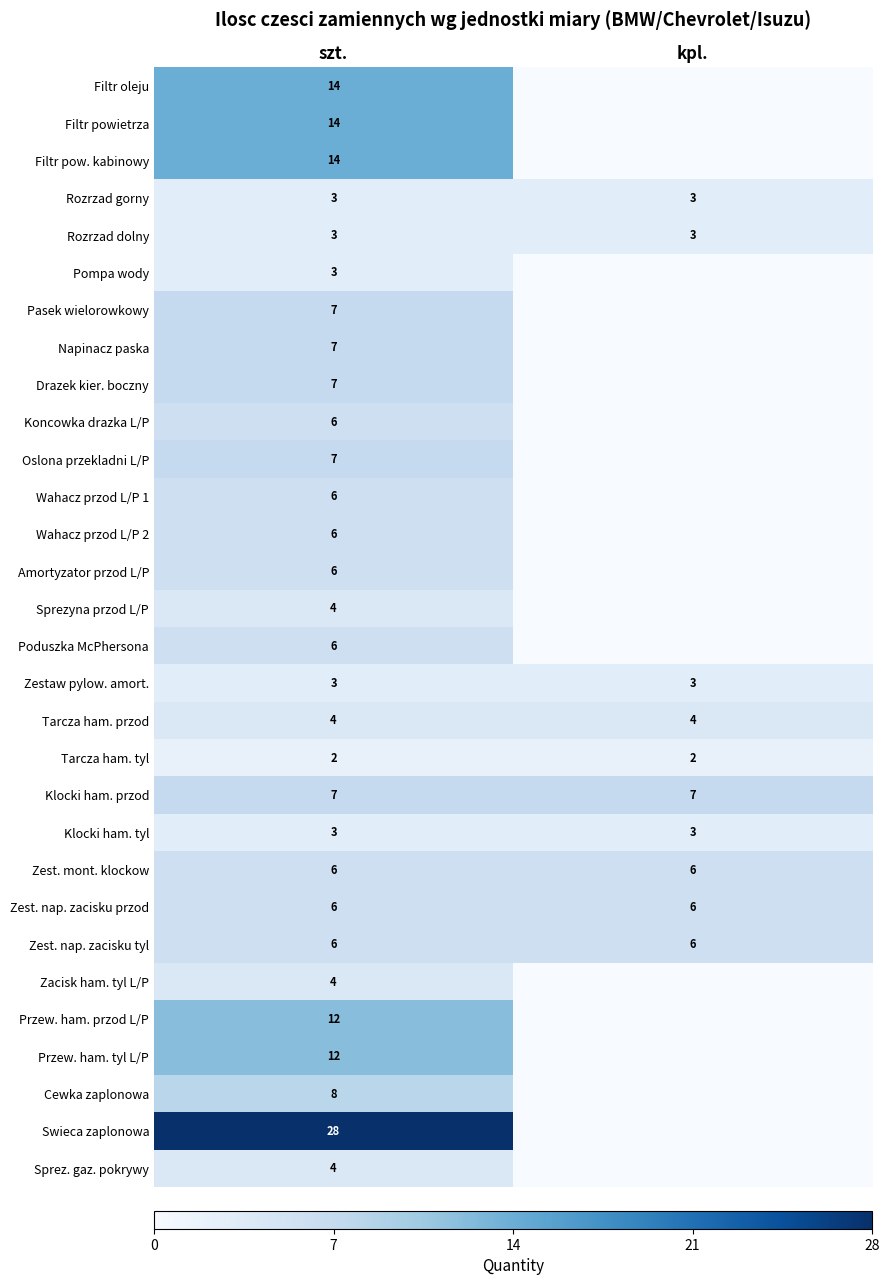

True or false: Swieca zaplonowa has a value of 7 at szt..

False